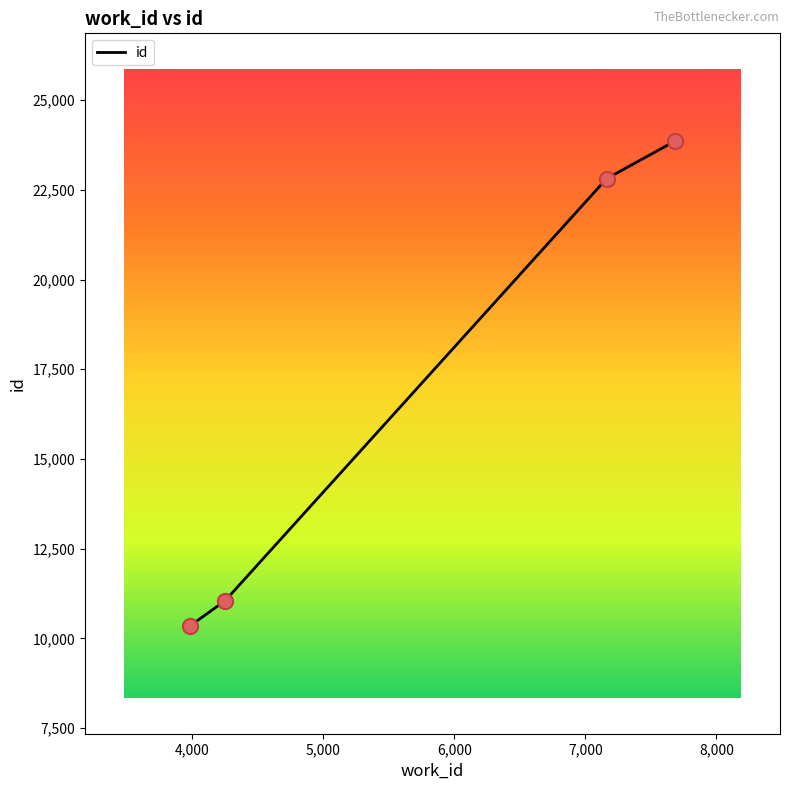

What is the sum of all values?

68067